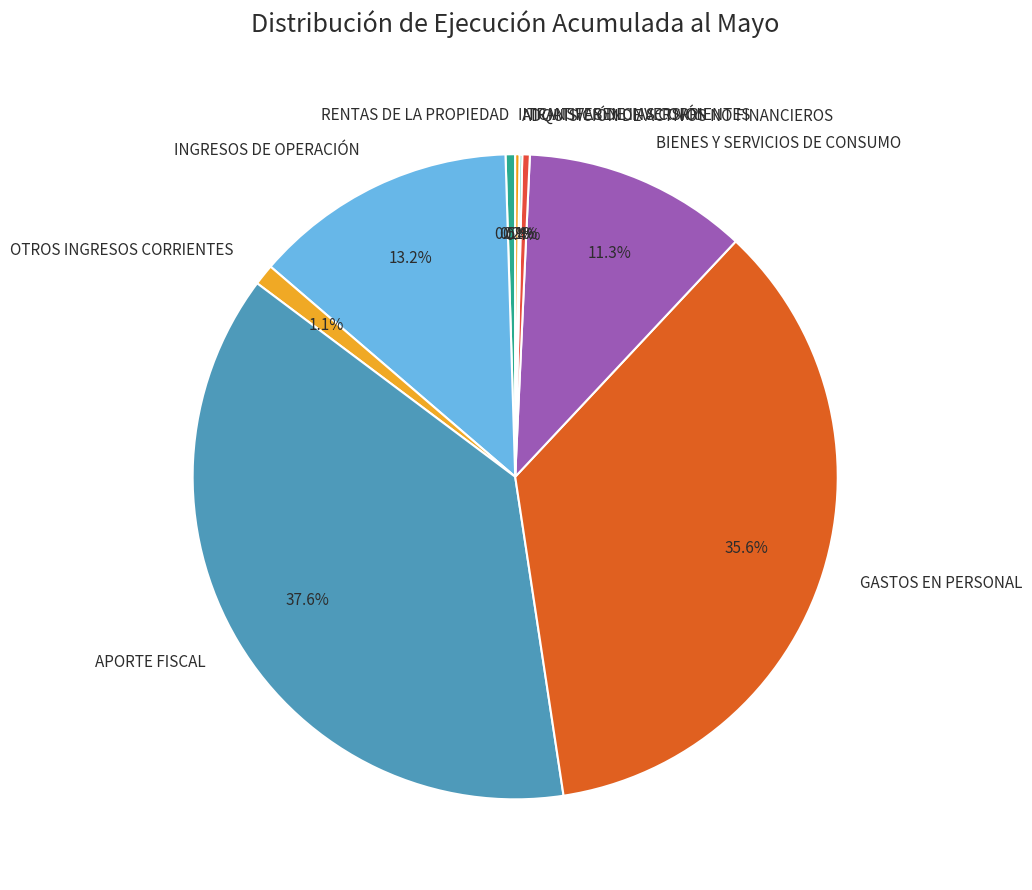

Does any single category account for the majority?

No